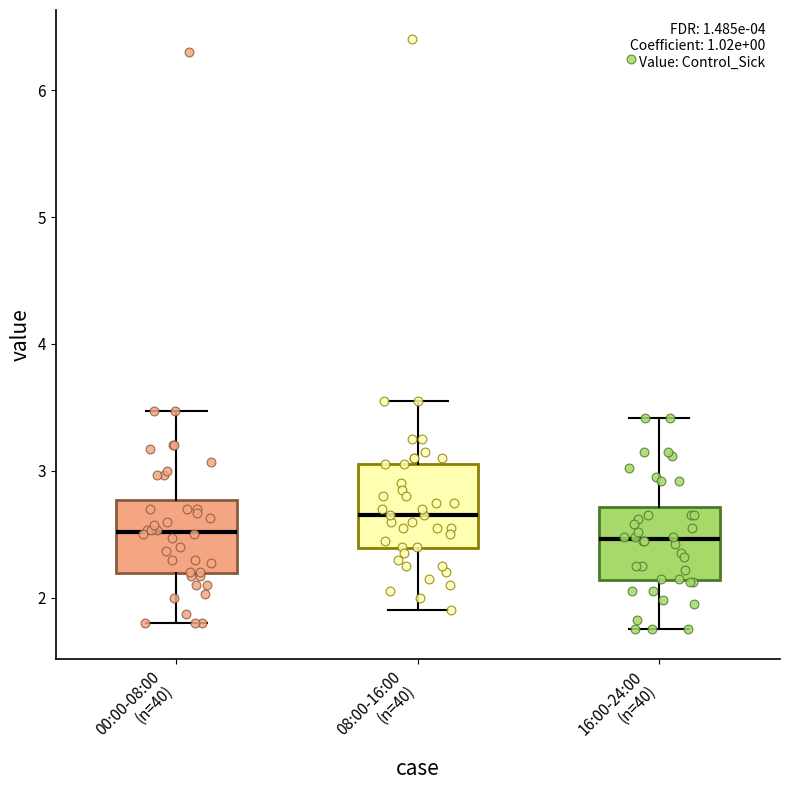

Where is the lower edge of the box for 08:00-16:00 (n=40) on the y-axis? The values are not printed on the chart, so give them approximately, as read against the axis.

2.4